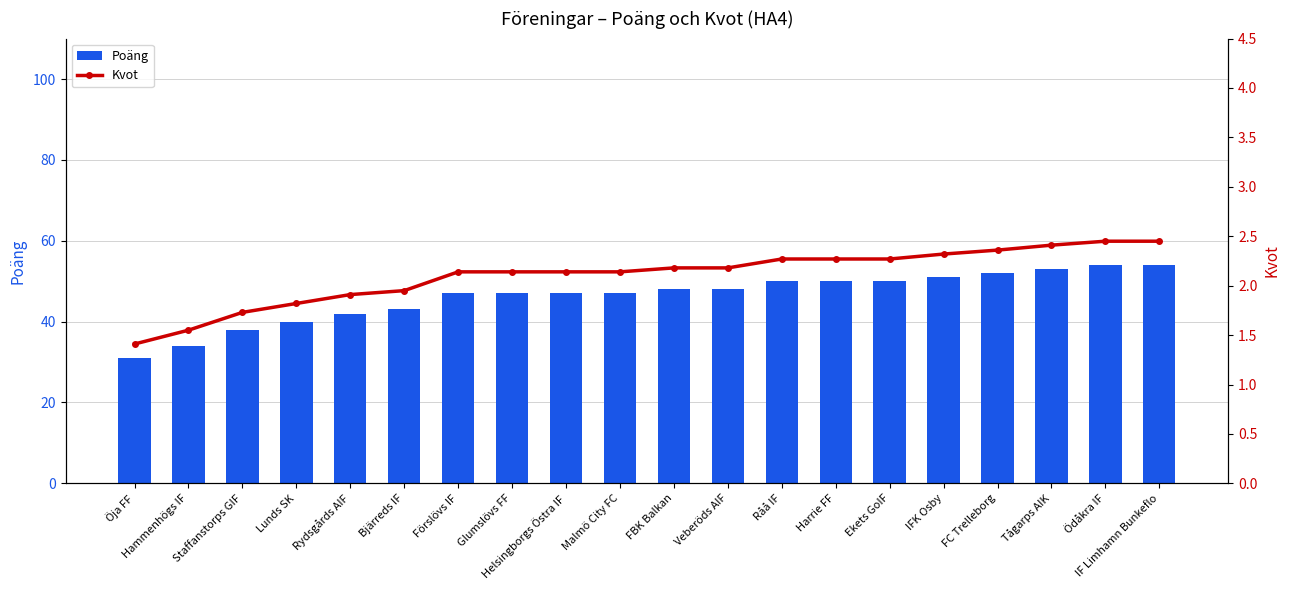

True or false: Poäng has a value of 47.0 at Förslövs IF.

True